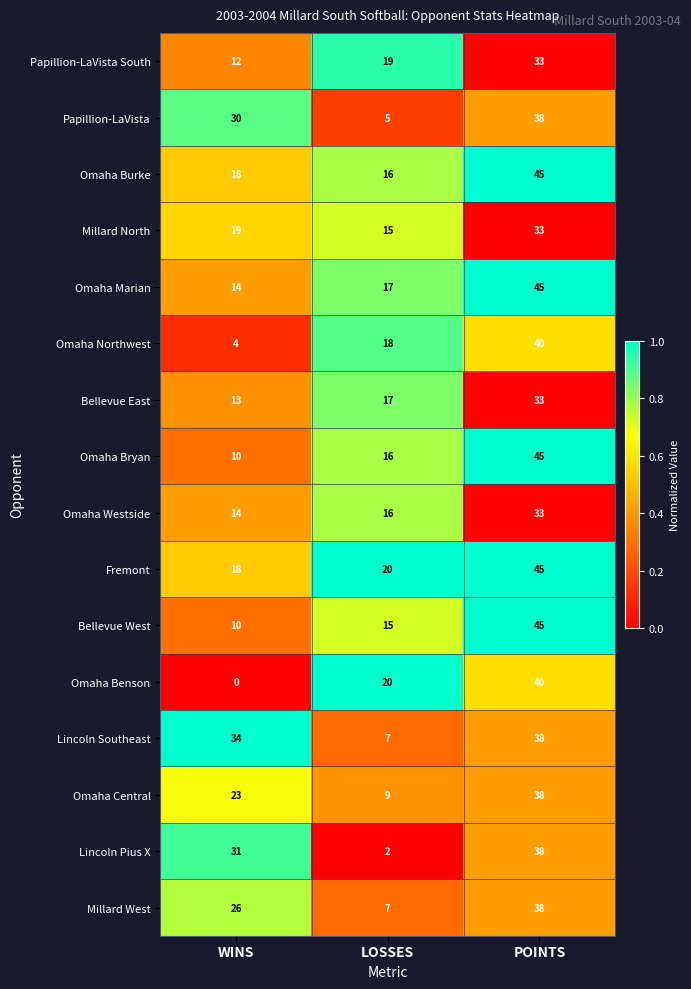

What is the difference between the Omaha Bryan values at POINTS and WINS?

35